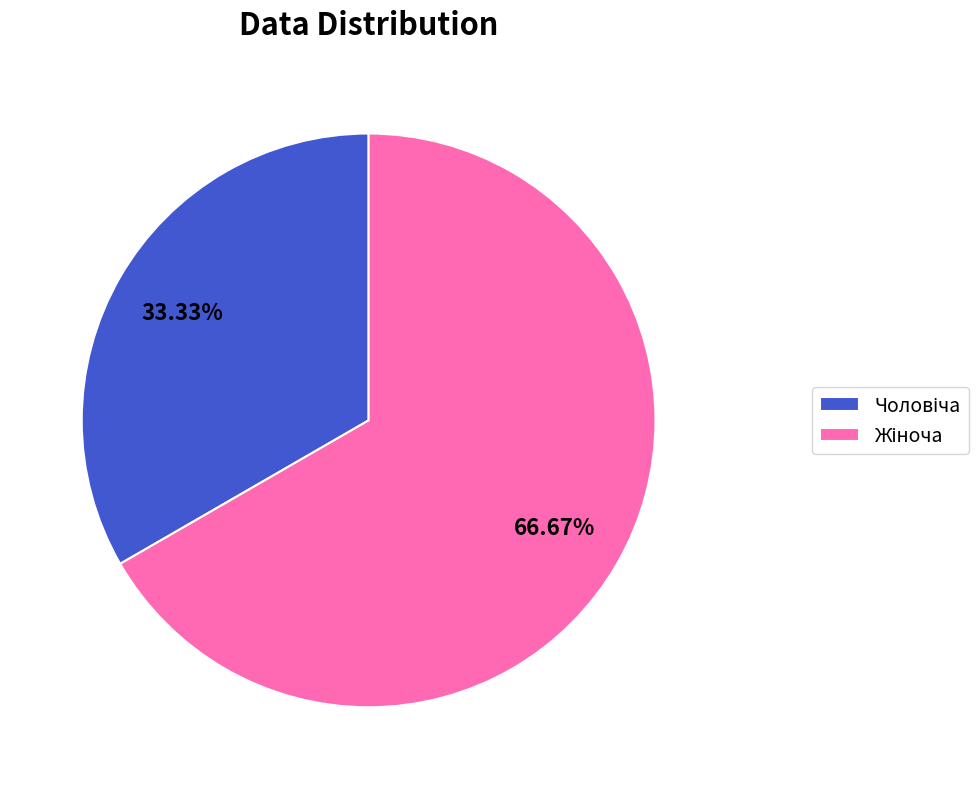

Does any single category account for the majority?

Yes